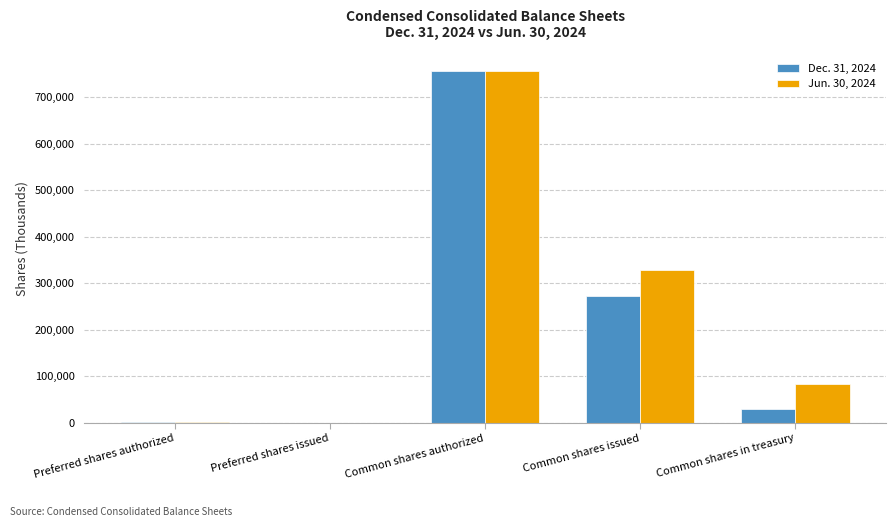

What are all the series names shown in the legend?

Dec. 31, 2024, Jun. 30, 2024